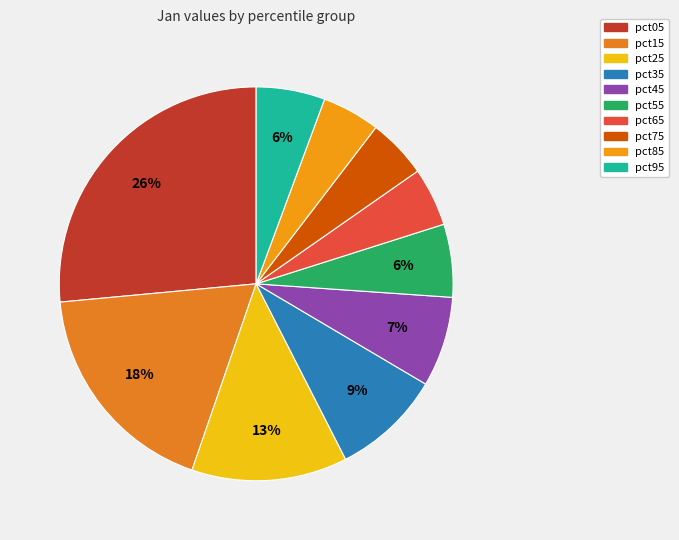

To the nearest percent, what is the difference between the pct15 and pct85 slice percentages?

13%